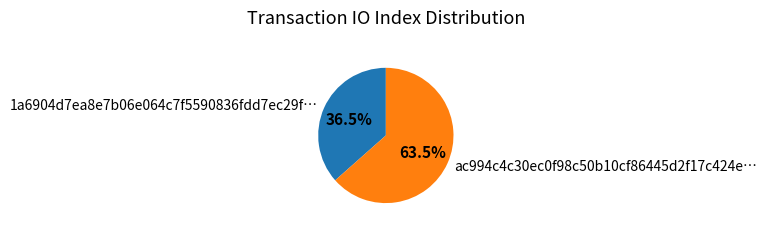

Approximately how many times larger is the value at 1a6904d7ea8e7b06e064c7f5590836fdd7ec29f… compared to ac994c4c30ec0f98c50b10cf86445d2f17c424e…?

0.6